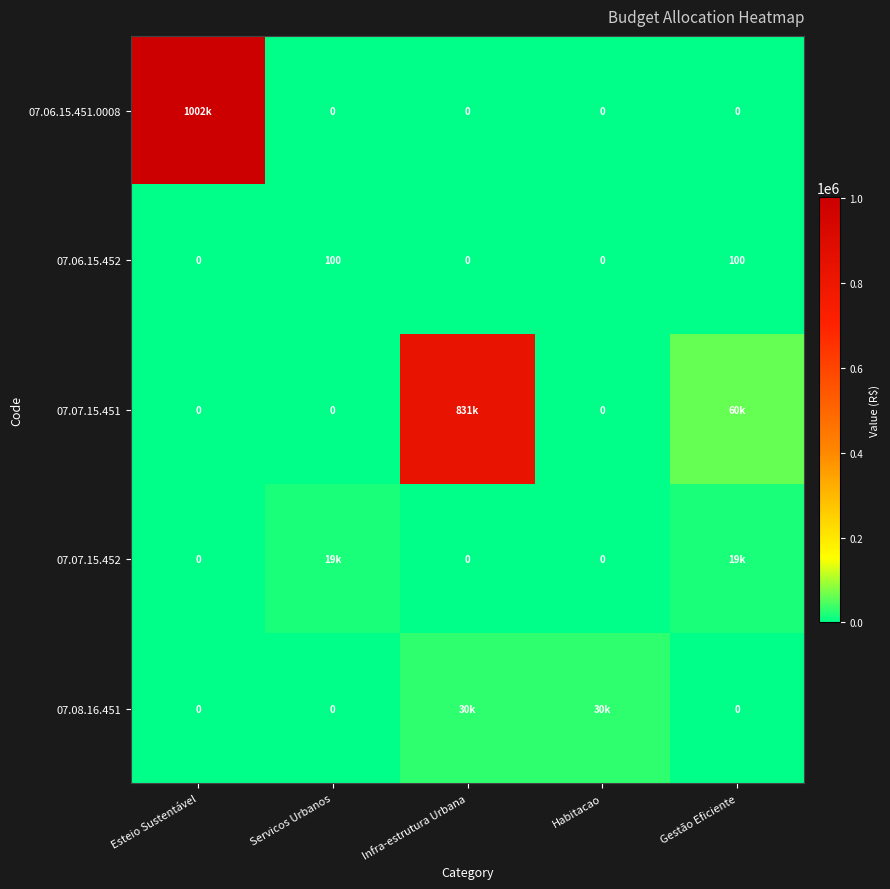

What is the sum of the 07.06.15.452 values at Habitacao and Servicos Urbanos?

100